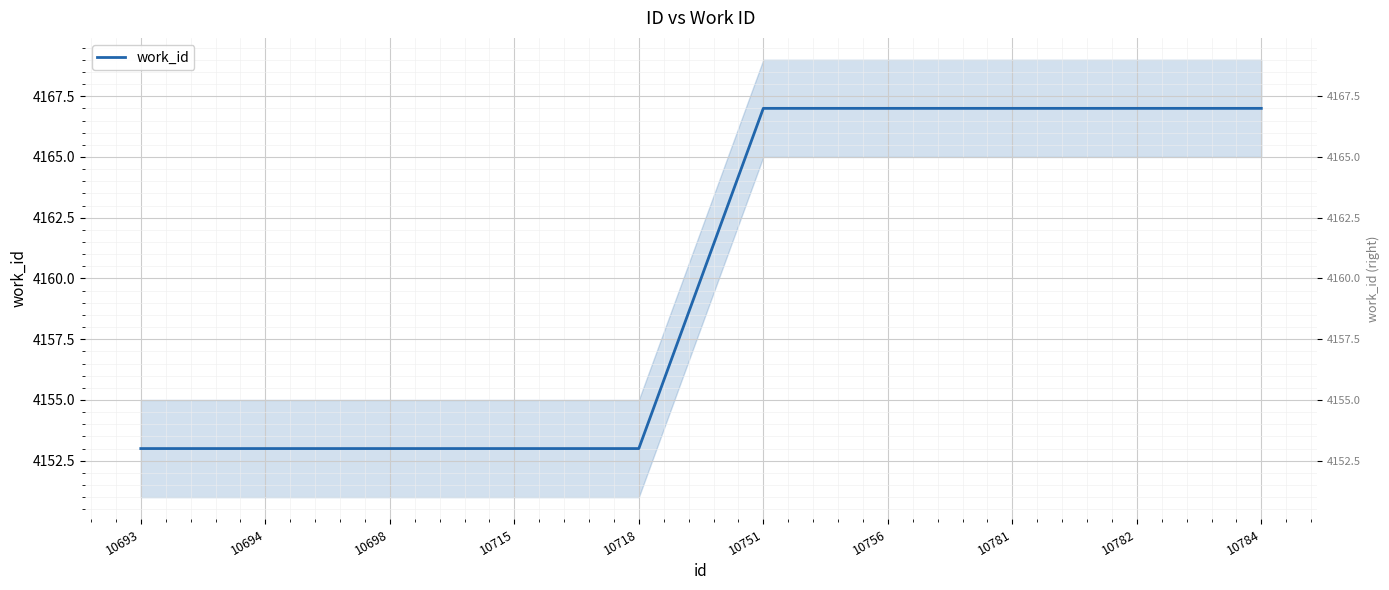

Is this an area chart (filled region under the line)?

No